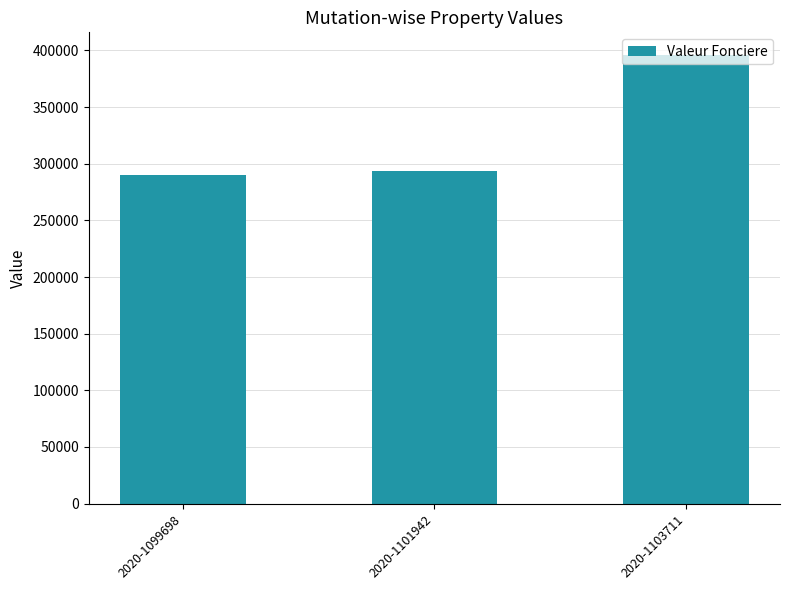

What is the smallest value displayed?

290000